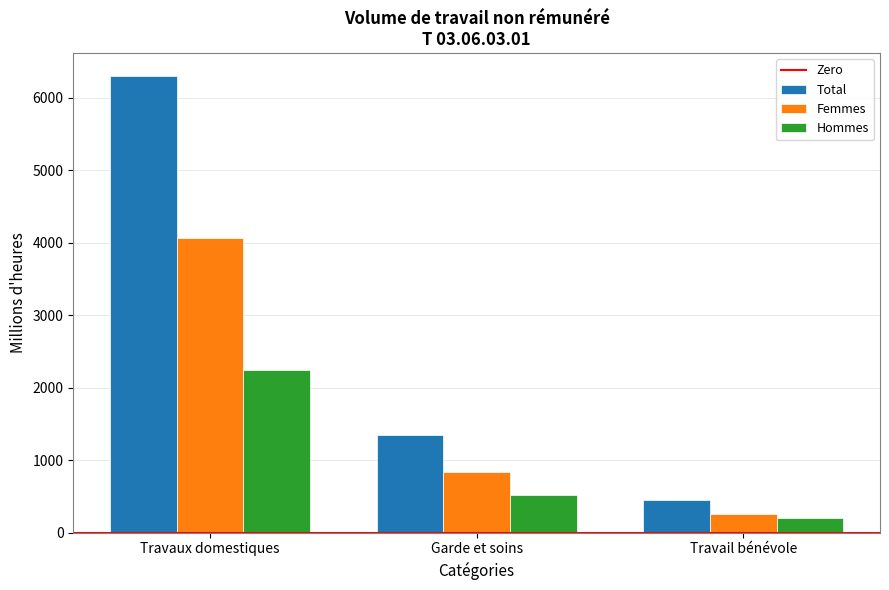

List the series in order of their overall mean, lowest first.

Hommes, Femmes, Total